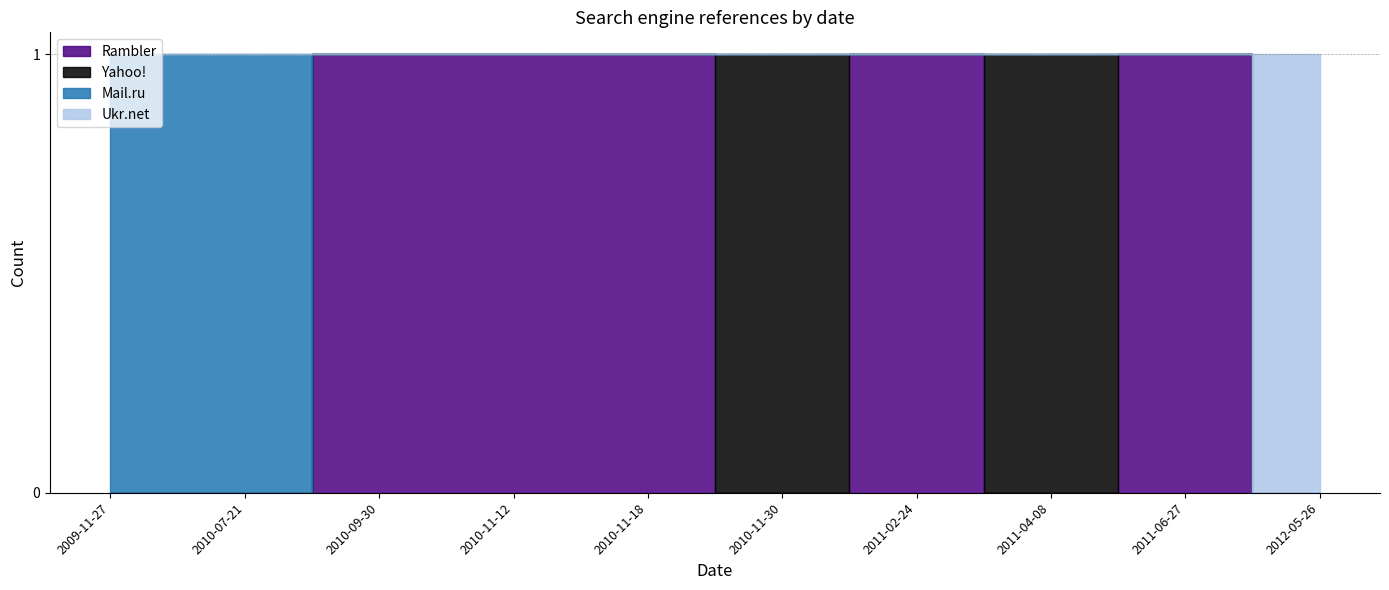

Rank the series by their maximum value, from lowest to highest.

Rambler, Yahoo!, Mail.ru, Ukr.net